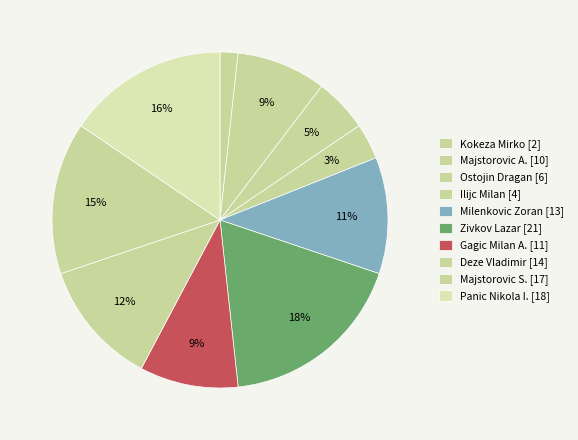

Rank the categories by value from highest to lowest.

Zivkov Lazar (1823), Panic Nikola I (1864), Majstorovic Stefan (1897), Deze Vladimir (1945), Milenkovic Zoran (1958), Gagic Milan A (1989), Majstorovic Aleksandar (2009), Ostojin Dragan (2062), Ilijc Milan (2142), Kokeza Mirko (2155)